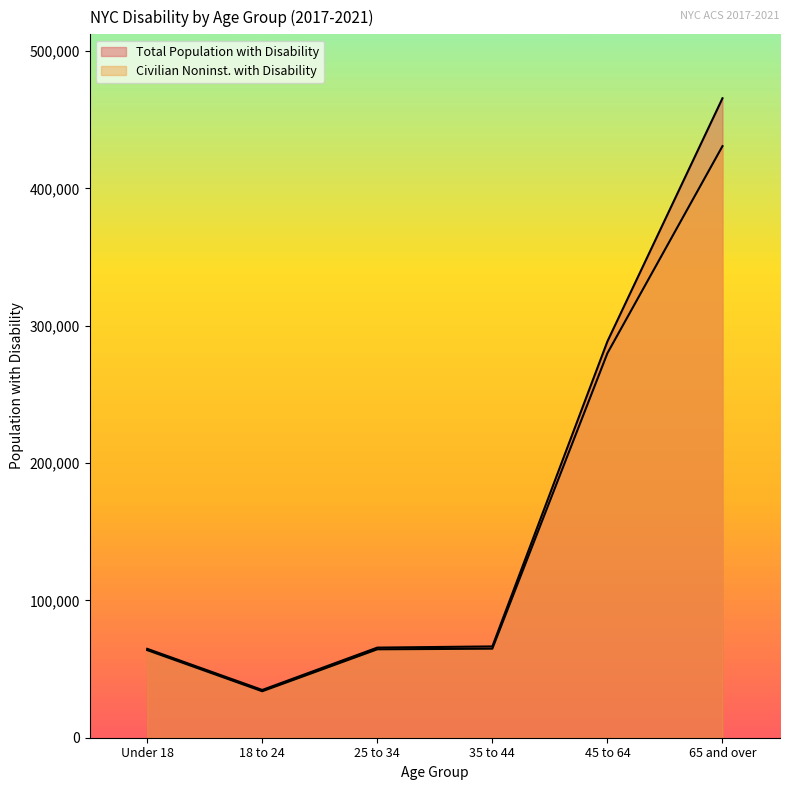

Reading left to right, list all the values displayed in this chart.

Total Population with Disability: 64739	34782	65618	66486	288577	465622
Civilian Noninst. with Disability: 63799	33839	64387	64838	279998	430765